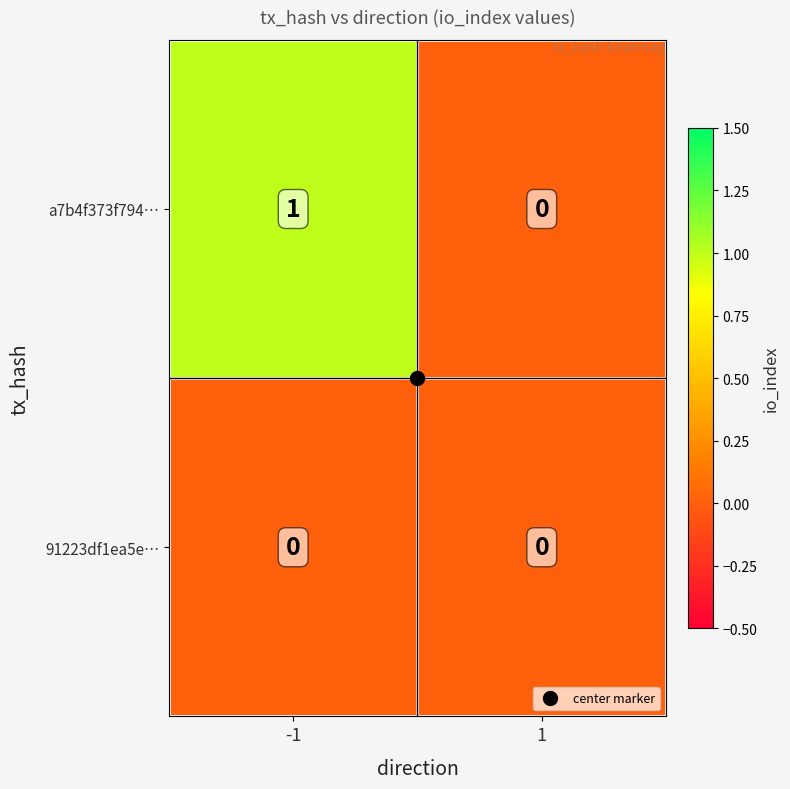

What is the greatest value displayed?

1